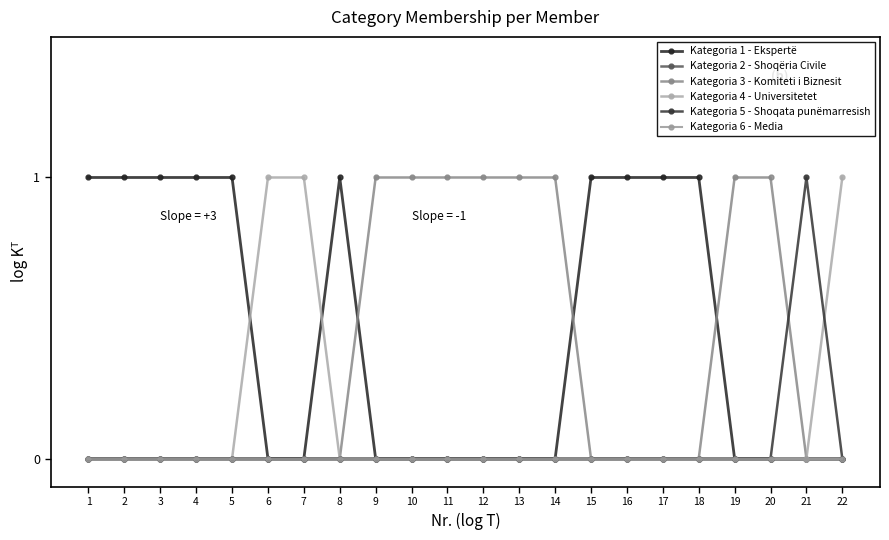

At how many categories does at least one series exceed 0?

22